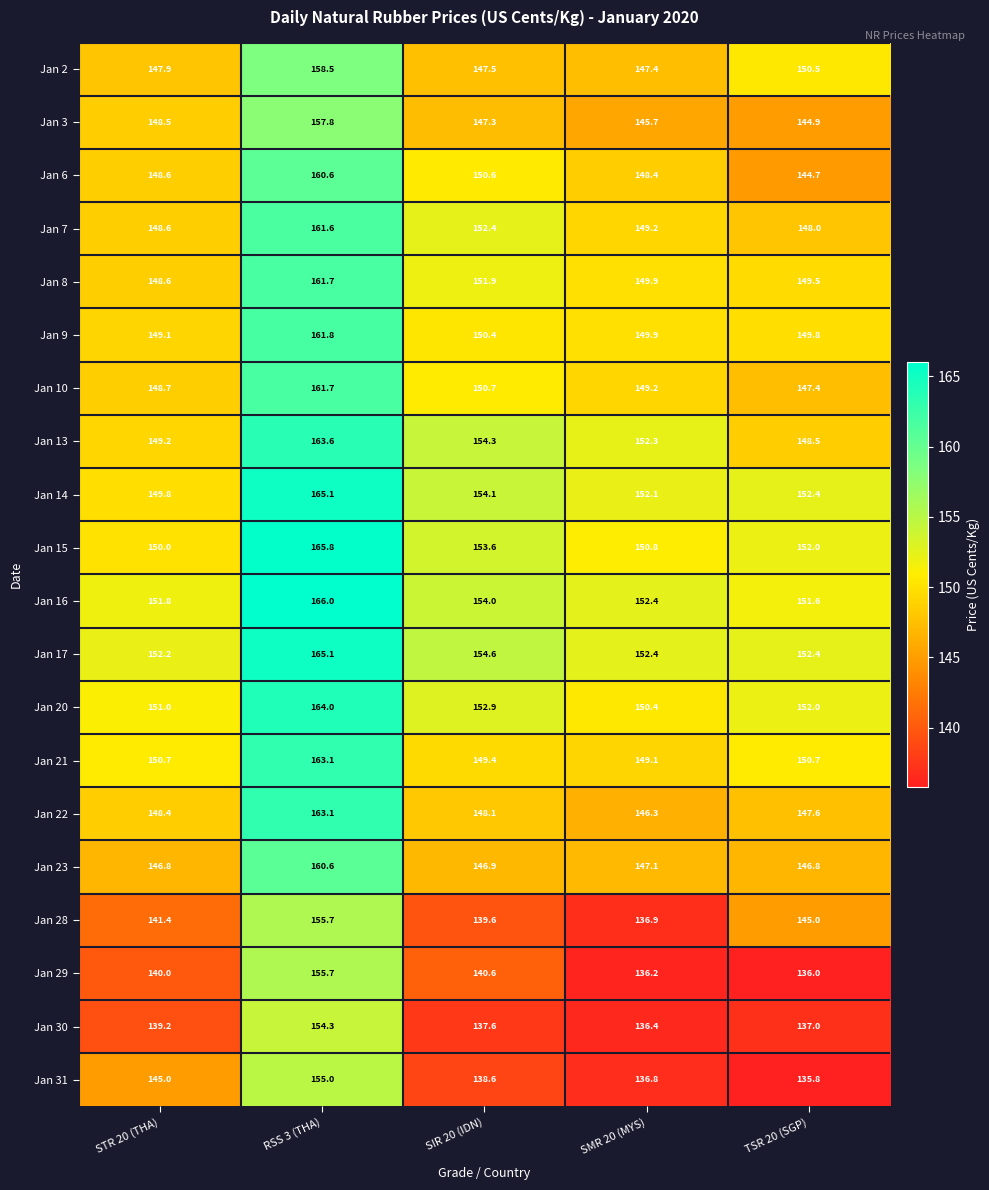

Which series has the largest total across all categories?

Jan 17